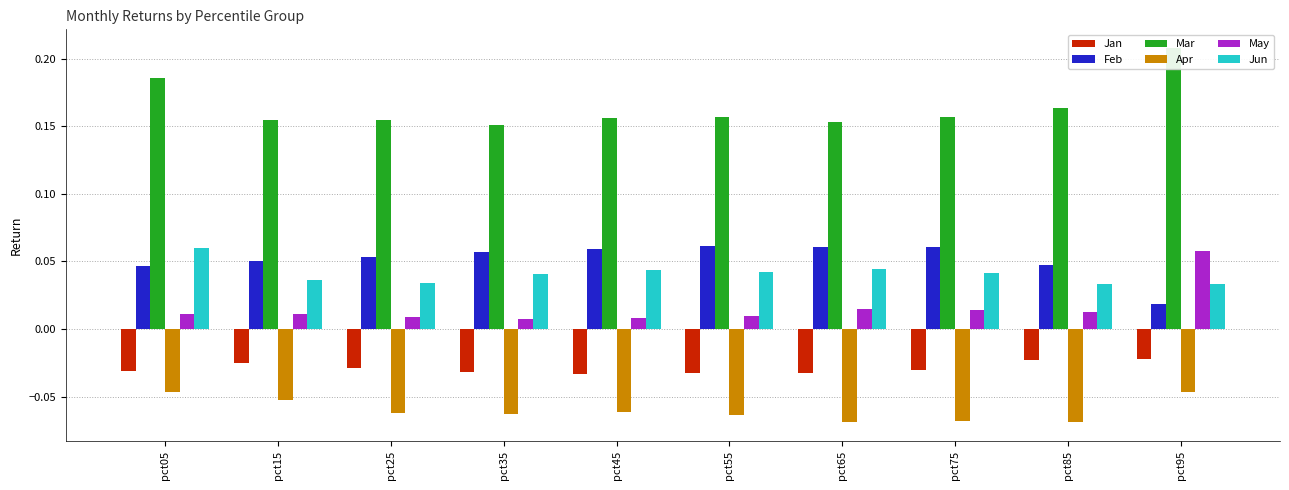

Reading left to right, what are all the values shown in this chart?

Jan: pct05=-0.0	pct15=-0.0	pct25=-0.0	pct35=-0.0	pct45=-0.0	pct55=-0.0	pct65=-0.0	pct75=-0.0	pct85=-0.0	pct95=-0.0
Feb: pct05=0.0	pct15=0.1	pct25=0.1	pct35=0.1	pct45=0.1	pct55=0.1	pct65=0.1	pct75=0.1	pct85=0.0	pct95=0.0
Mar: pct05=0.2	pct15=0.2	pct25=0.2	pct35=0.2	pct45=0.2	pct55=0.2	pct65=0.2	pct75=0.2	pct85=0.2	pct95=0.2
Apr: pct05=-0.0	pct15=-0.1	pct25=-0.1	pct35=-0.1	pct45=-0.1	pct55=-0.1	pct65=-0.1	pct75=-0.1	pct85=-0.1	pct95=-0.0
May: pct05=0.0	pct15=0.0	pct25=0.0	pct35=0.0	pct45=0.0	pct55=0.0	pct65=0.0	pct75=0.0	pct85=0.0	pct95=0.1
Jun: pct05=0.1	pct15=0.0	pct25=0.0	pct35=0.0	pct45=0.0	pct55=0.0	pct65=0.0	pct75=0.0	pct85=0.0	pct95=0.0